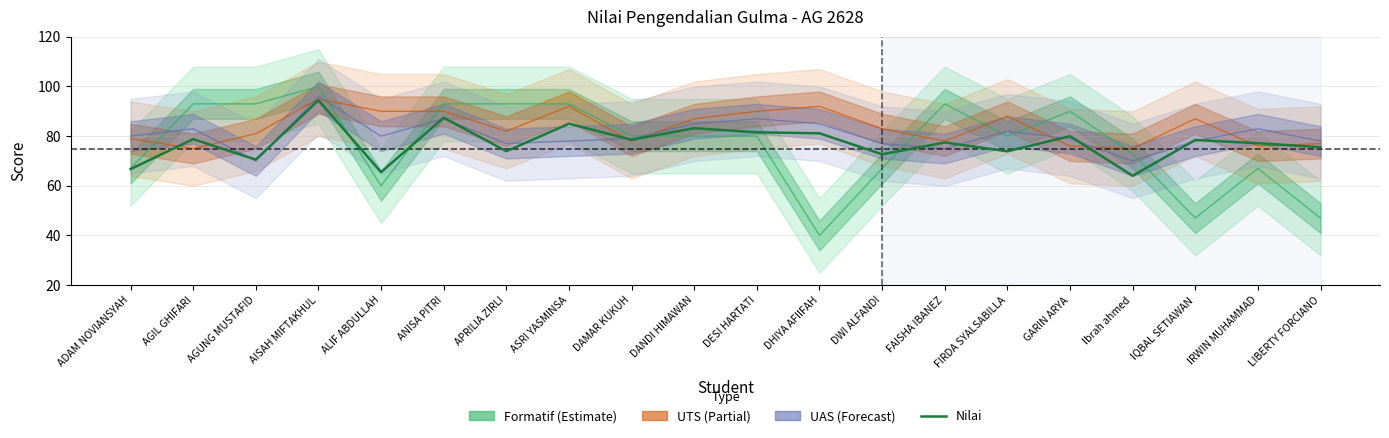

What is the ratio of the value at GARIN ARYA to the value at DESI HARTATI?

1.0